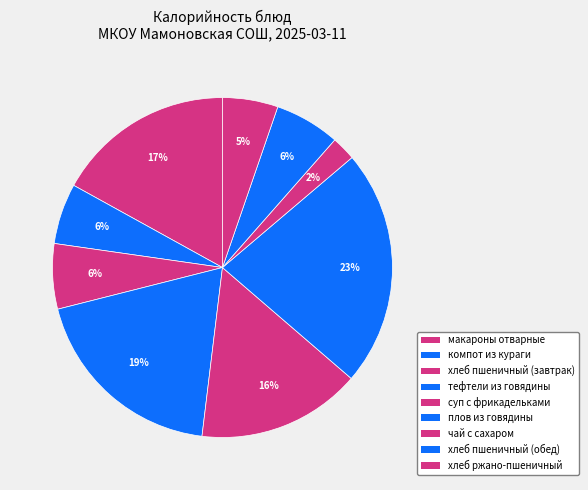

How many segments does this pie chart have?

9